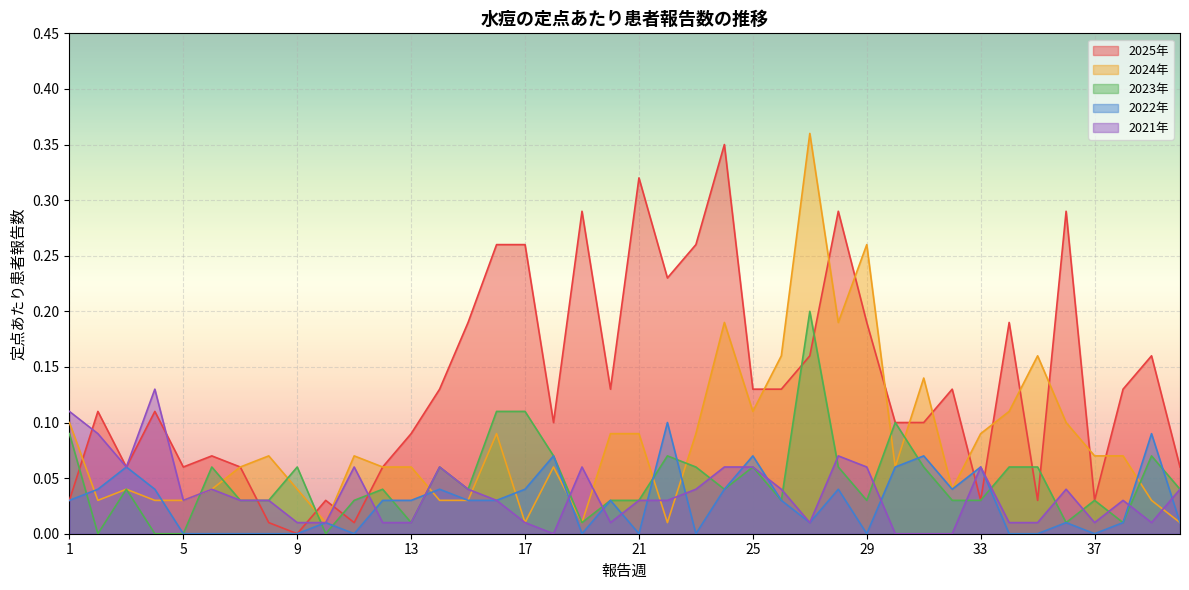

Reading left to right, transcribe all the data shown in this chart.

2025年: 1=0.0	2=0.1	3=0.1	4=0.1	5=0.1	6=0.1	7=0.1	8=0.0	9=0.0	10=0.0	11=0.0	12=0.1	13=0.1	14=0.1	15=0.2	16=0.3	17=0.3	18=0.1	19=0.3	20=0.1	21=0.3	22=0.2	23=0.3	24=0.3	25=0.1	26=0.1	27=0.2	28=0.3	29=0.2	30=0.1	31=0.1	32=0.1	33=0.0	34=0.2	35=0.0	36=0.3	37=0.0	38=0.1	39=0.2	40=0.1
2024年: 1=0.1	2=0.0	3=0.0	4=0.0	5=0.0	6=0.0	7=0.1	8=0.1	9=0.0	10=0.0	11=0.1	12=0.1	13=0.1	14=0.0	15=0.0	16=0.1	17=0.0	18=0.1	19=0.0	20=0.1	21=0.1	22=0.0	23=0.1	24=0.2	25=0.1	26=0.2	27=0.4	28=0.2	29=0.3	30=0.1	31=0.1	32=0.0	33=0.1	34=0.1	35=0.2	36=0.1	37=0.1	38=0.1	39=0.0	40=0.0
2023年: 1=0.1	2=0.0	3=0.0	4=0.0	5=0.0	6=0.1	7=0.0	8=0.0	9=0.1	10=0.0	11=0.0	12=0.0	13=0.0	14=0.1	15=0.0	16=0.1	17=0.1	18=0.1	19=0.0	20=0.0	21=0.0	22=0.1	23=0.1	24=0.0	25=0.1	26=0.0	27=0.2	28=0.1	29=0.0	30=0.1	31=0.1	32=0.0	33=0.0	34=0.1	35=0.1	36=0.0	37=0.0	38=0.0	39=0.1	40=0.0
2022年: 1=0.0	2=0.0	3=0.1	4=0.0	5=0.0	6=0.0	7=0.0	8=0.0	9=0.0	10=0.0	11=0.0	12=0.0	13=0.0	14=0.0	15=0.0	16=0.0	17=0.0	18=0.1	19=0.0	20=0.0	21=0.0	22=0.1	23=0.0	24=0.0	25=0.1	26=0.0	27=0.0	28=0.0	29=0.0	30=0.1	31=0.1	32=0.0	33=0.1	34=0.0	35=0.0	36=0.0	37=0.0	38=0.0	39=0.1	40=0.0
2021年: 1=0.1	2=0.1	3=0.1	4=0.1	5=0.0	6=0.0	7=0.0	8=0.0	9=0.0	10=0.0	11=0.1	12=0.0	13=0.0	14=0.1	15=0.0	16=0.0	17=0.0	18=0.0	19=0.1	20=0.0	21=0.0	22=0.0	23=0.0	24=0.1	25=0.1	26=0.0	27=0.0	28=0.1	29=0.1	30=0.0	31=0.0	32=0.0	33=0.1	34=0.0	35=0.0	36=0.0	37=0.0	38=0.0	39=0.0	40=0.0